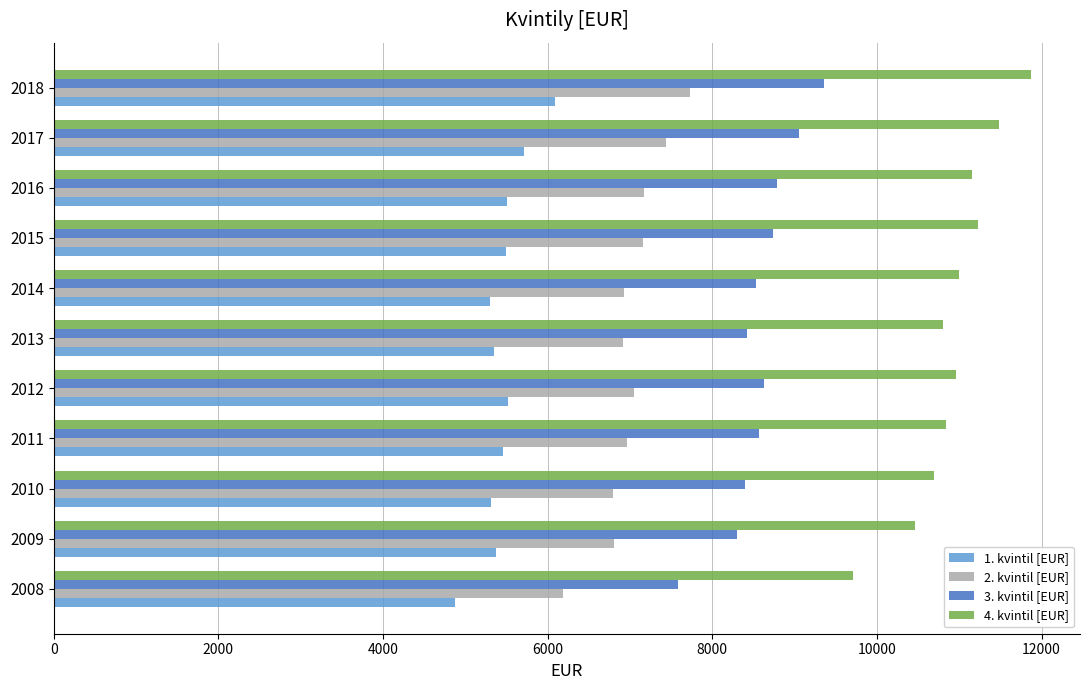

True or false: 1. kvintil [EUR] has a value of 9295 at 2011.

False